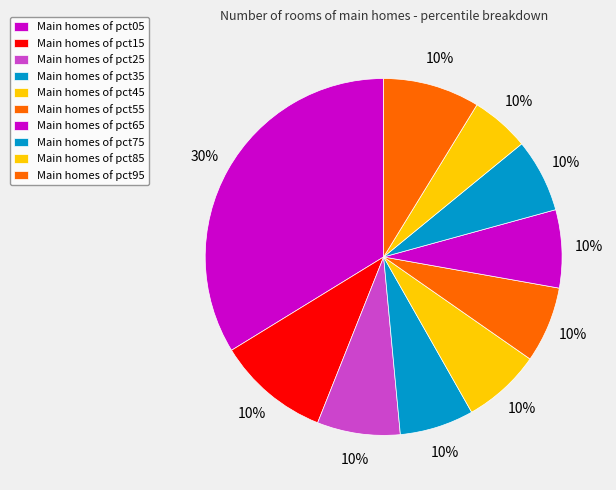

True or false: pct05 accounts for 43% of the total.

False